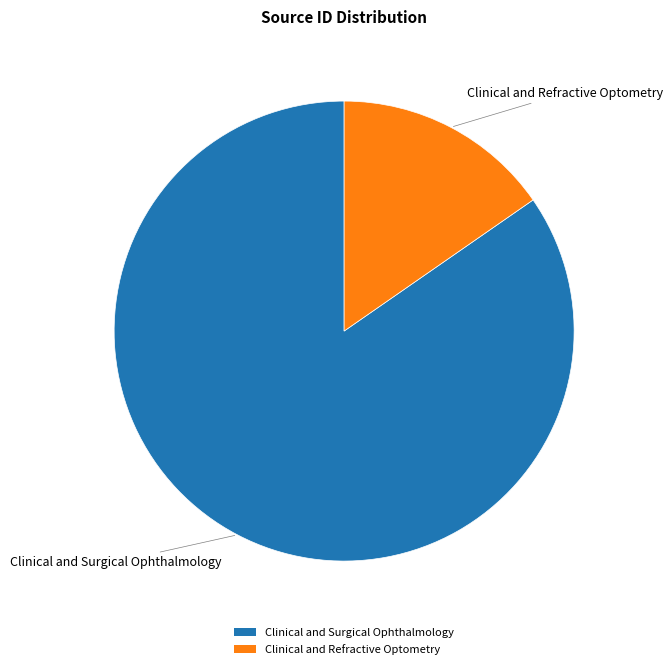

What is the ratio of the value at Clinical and Refractive Optometry to the value at Clinical and Surgical Ophthalmology?

0.2